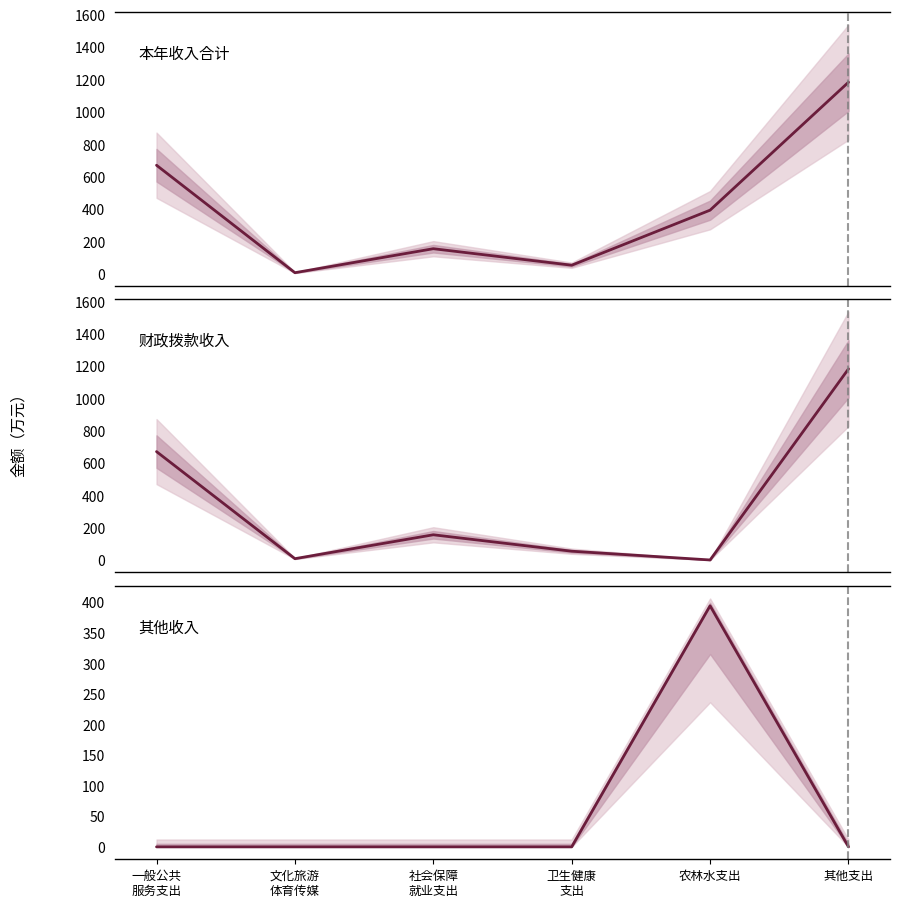

How many series are shown in this chart?

3